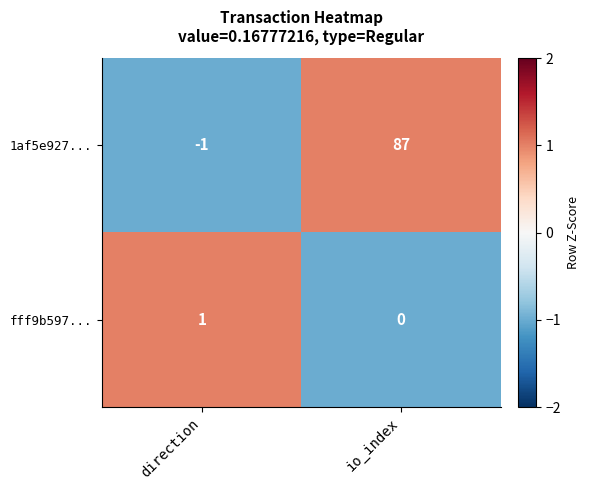

Which series has the widest spread of values?

1af5e927...